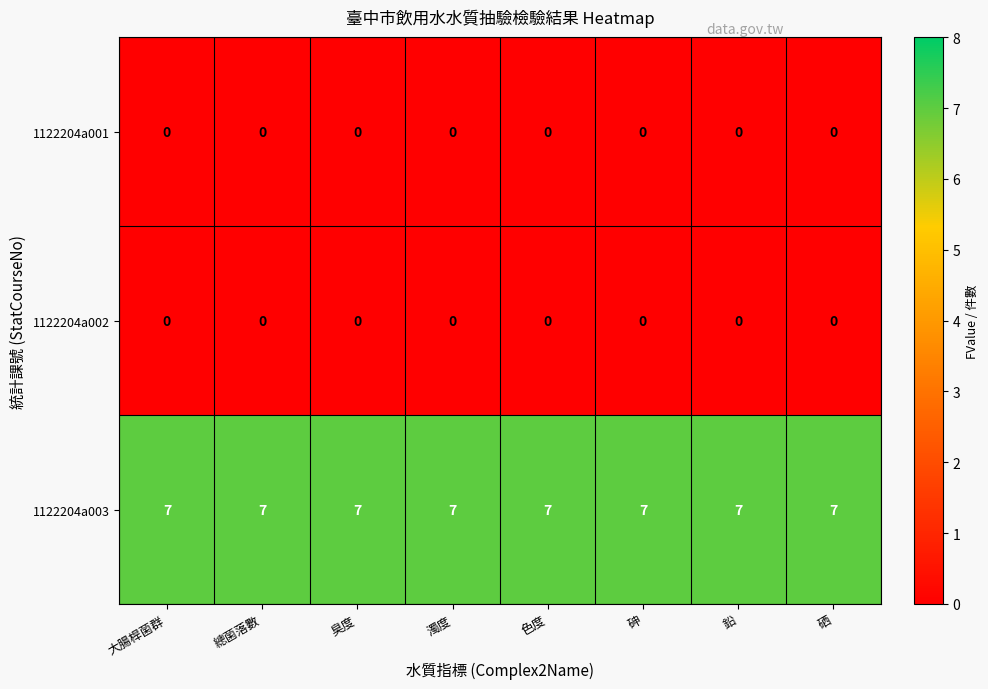

The 1122204a002 series shows 0 at 臭度. True or false?

True